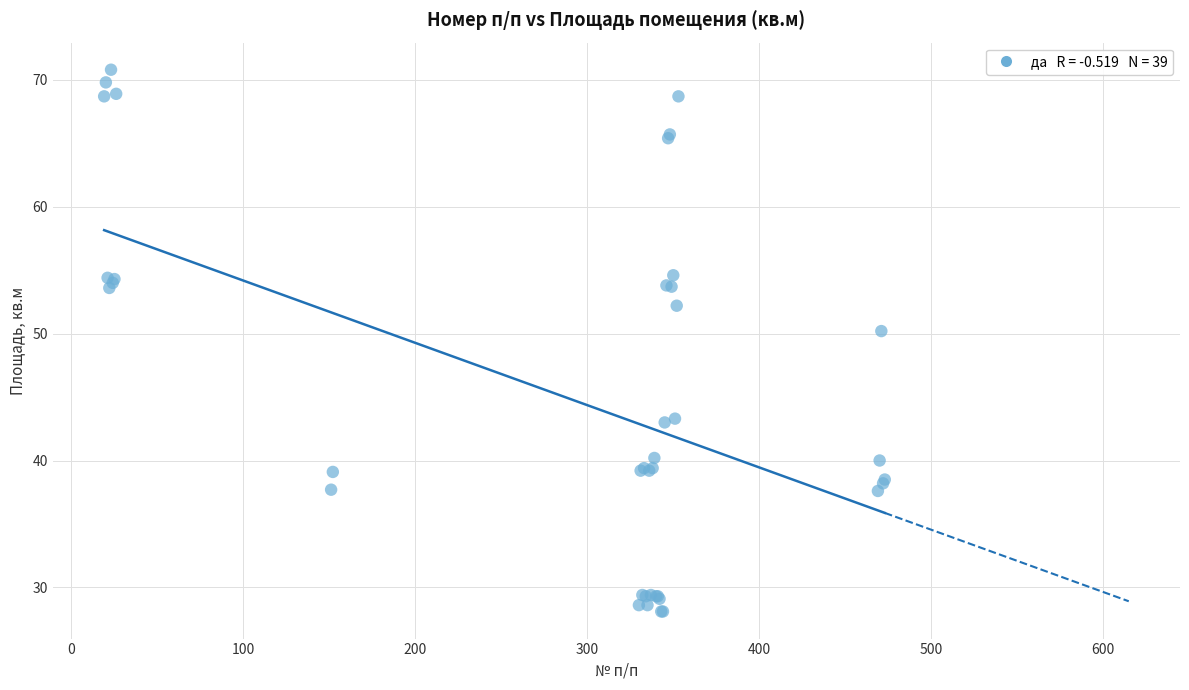

What Y value in the scatter plot is closest to 49?

50.2